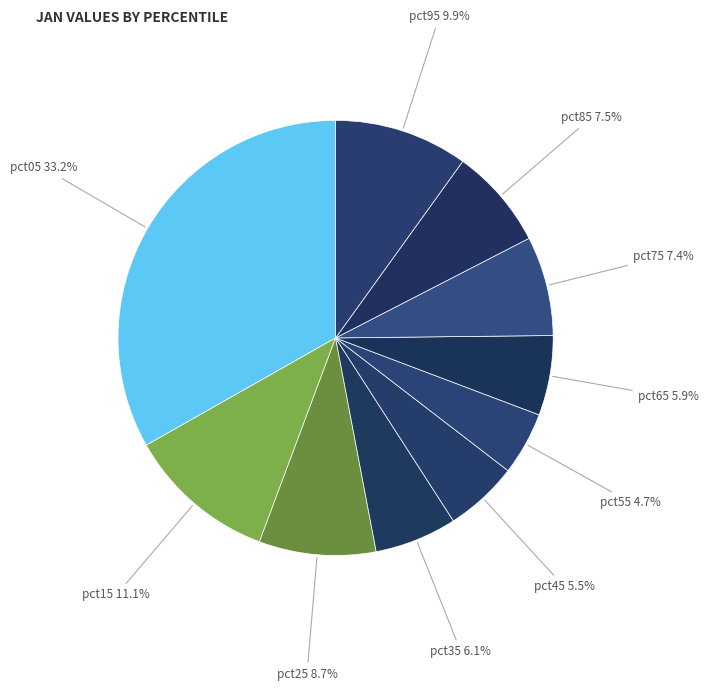

Is there any slice that represents more than half of the pie?

No